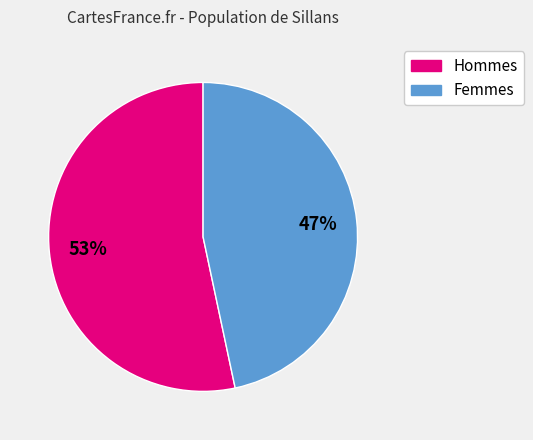

Is there a majority slice in this chart?

Yes